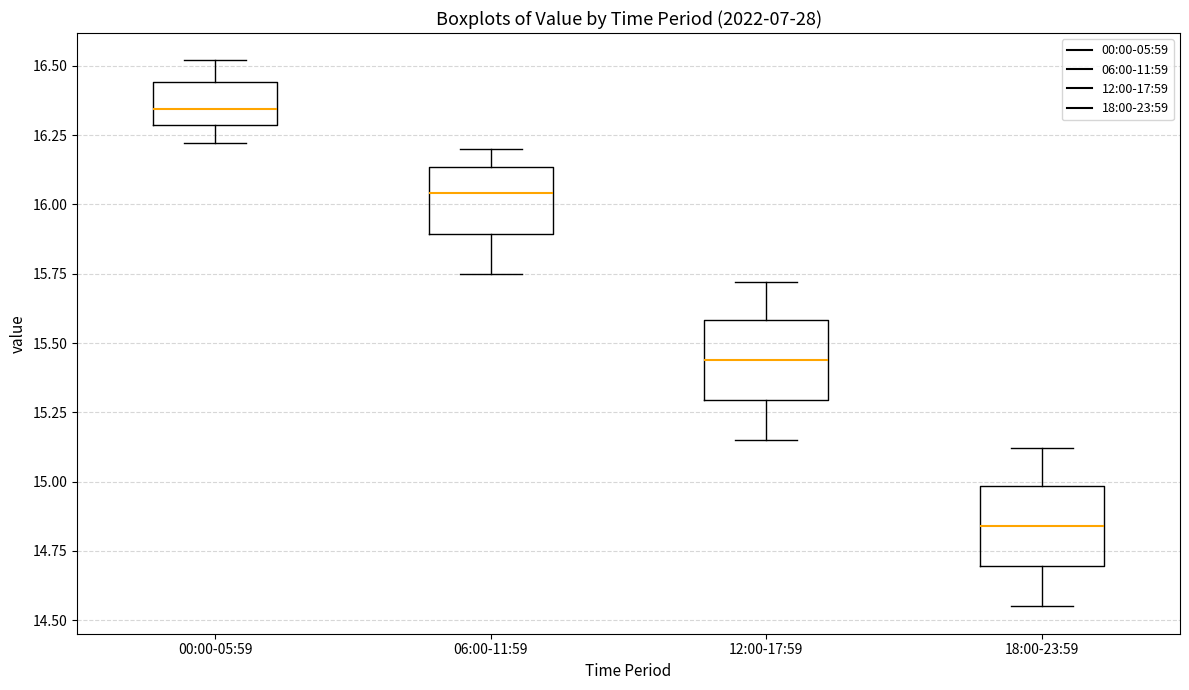

Reading left to right, read every box against the y-axis: the position of its median line, the range the box covers, and the ends of its whiskers. The values are not printed on the chart, so give them approximately, as read against the axis.

00:00-05:59: median 16.35, box 16.30 to 16.45, whiskers 16.20 to 16.50
06:00-11:59: median 16.05, box 15.90 to 16.15, whiskers 15.75 to 16.20
12:00-17:59: median 15.45, box 15.30 to 15.60, whiskers 15.15 to 15.70
18:00-23:59: median 14.85, box 14.70 to 15.00, whiskers 14.55 to 15.10